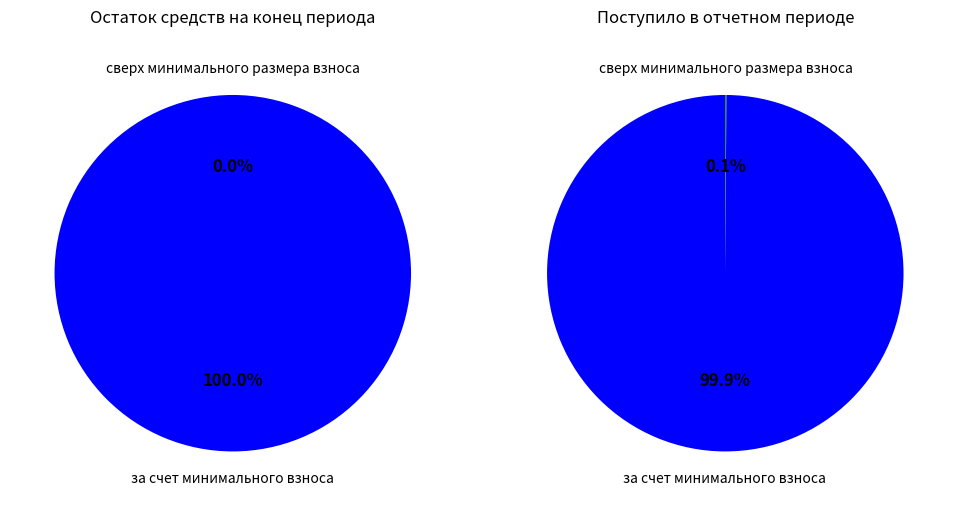

The за счет минимального взноса slice represents 90% of the pie. True or false?

False